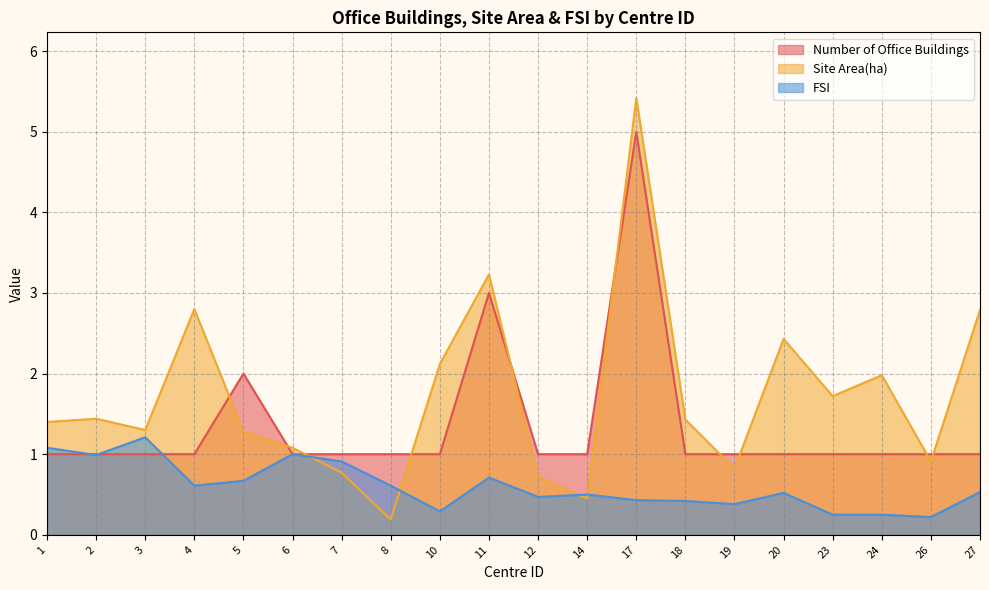

Reading left to right, list all the values displayed in this chart.

Number of Office Buildings: 1=1.0	2=1.0	3=1.0	4=1.0	5=2.0	6=1.0	7=1.0	8=1.0	10=1.0	11=3.0	12=1.0	14=1.0	17=5.0	18=1.0	19=1.0	20=1.0	23=1.0	24=1.0	26=1.0	27=1.0
Site Area(ha): 1=1.4	2=1.4	3=1.3	4=2.8	5=1.3	6=1.1	7=0.8	8=0.2	10=2.1	11=3.2	12=0.7	14=0.5	17=5.4	18=1.4	19=0.8	20=2.4	23=1.7	24=2.0	26=0.9	27=2.8
FSI: 1=1.1	2=1.0	3=1.2	4=0.6	5=0.7	6=1.0	7=0.9	8=0.6	10=0.3	11=0.7	12=0.5	14=0.5	17=0.4	18=0.4	19=0.4	20=0.5	23=0.2	24=0.2	26=0.2	27=0.5